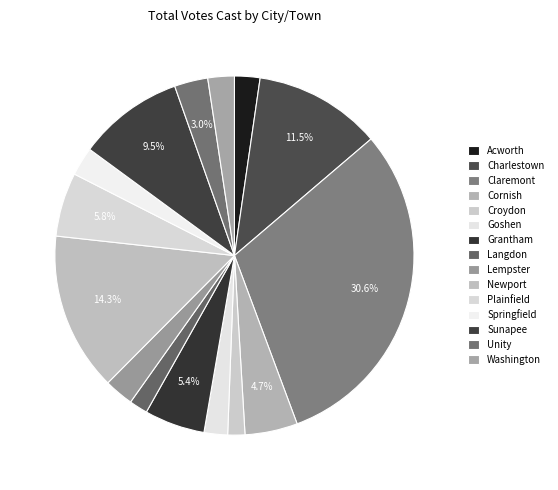

Count the number of slices in the pie.

15